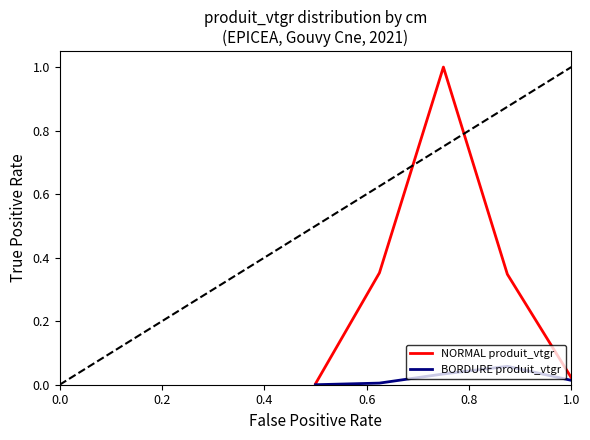

Which series has the largest total across all categories?

NORMAL produit_vtgr